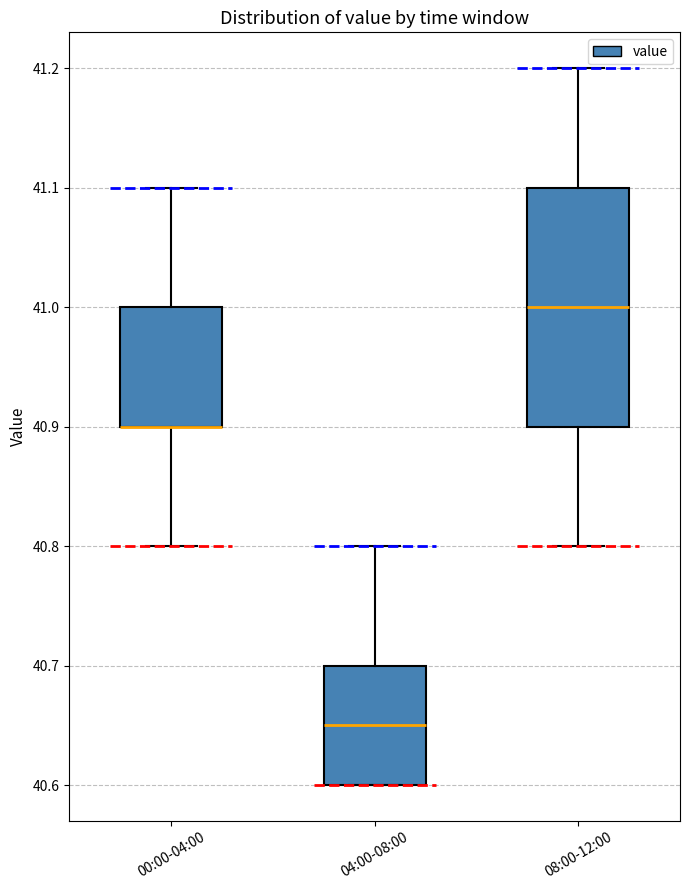

Reading left to right, read every box against the y-axis: the position of its median line, the range the box covers, and the ends of its whiskers. The values are not printed on the chart, so give them approximately, as read against the axis.

00:00-04:00: median 40.90 (drawn on the box's lower edge), box 40.90 to 41.00, whiskers 40.80 to 41.10
04:00-08:00: median 40.65, box 40.60 to 40.70, whiskers 40.60 to 40.80
08:00-12:00: median 41.00, box 40.90 to 41.10, whiskers 40.80 to 41.20